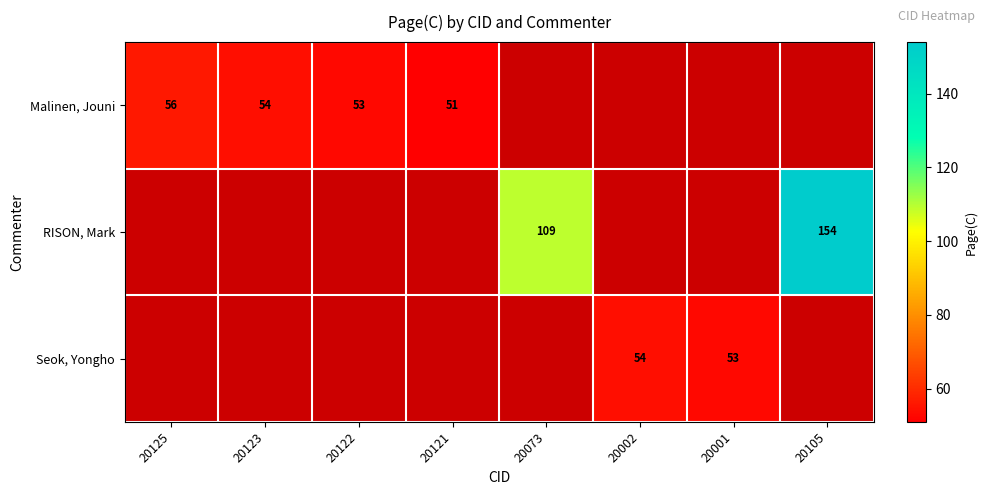

The value of Malinen, Jouni at 20121 is 32. True or false?

False